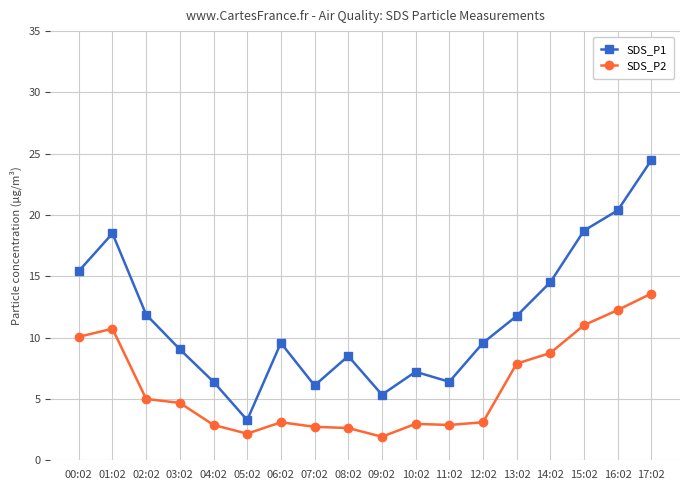

How many lines are shown in the chart?

2